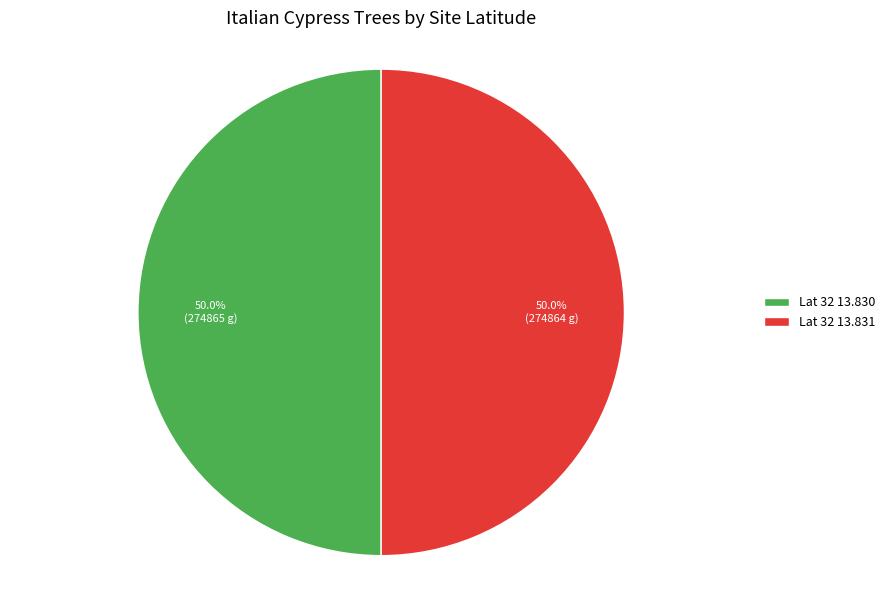

Count the number of slices in the pie.

2